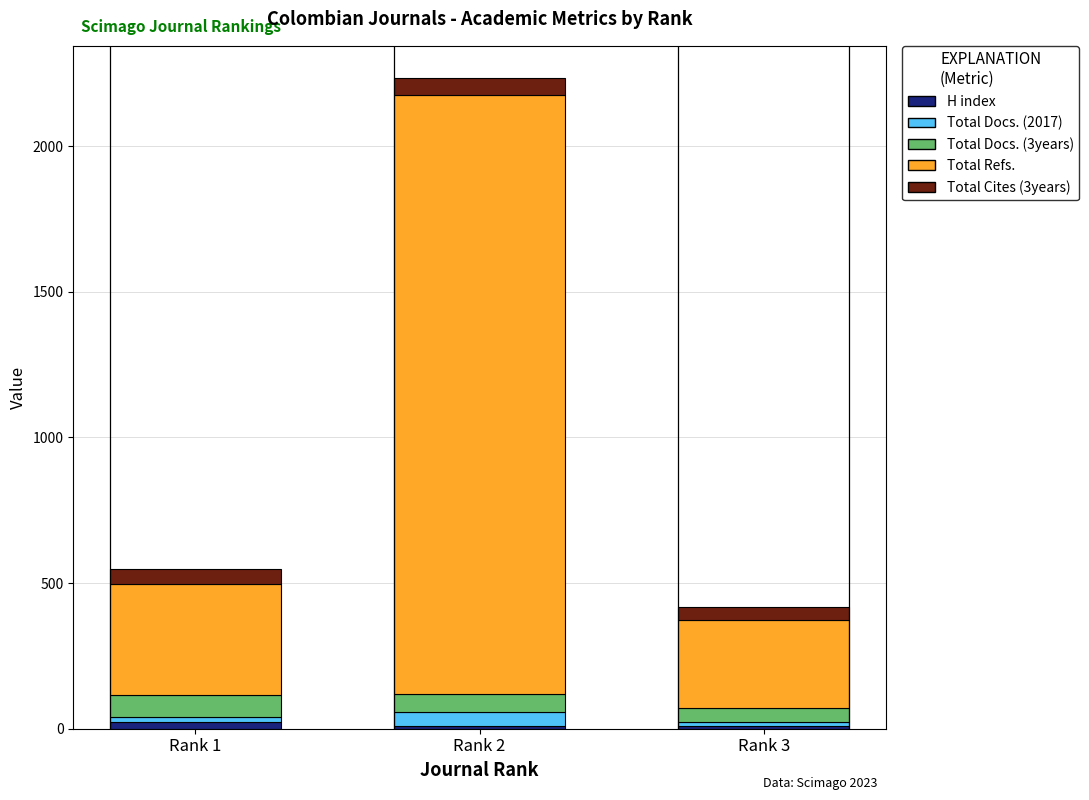

At which category is the sum across all series the highest?

Rank 2